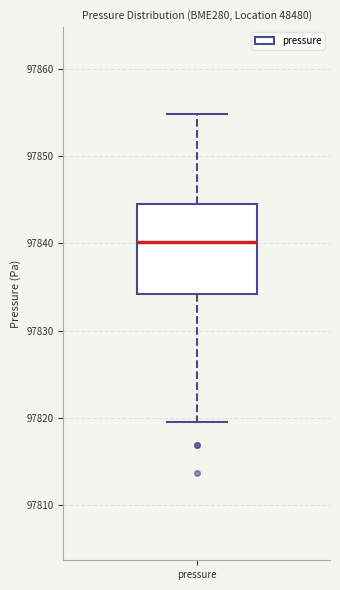

Where is the upper edge of the box for pressure on the y-axis? The values are not printed on the chart, so give them approximately, as read against the axis.

97845